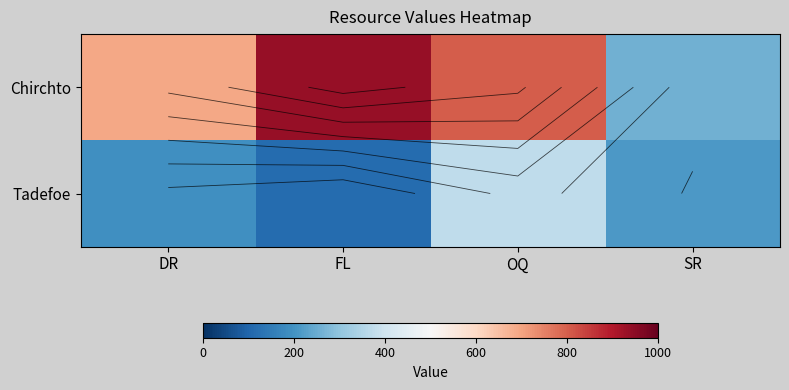

List the series in order of their overall mean, highest first.

Chirchto, Tadefoe